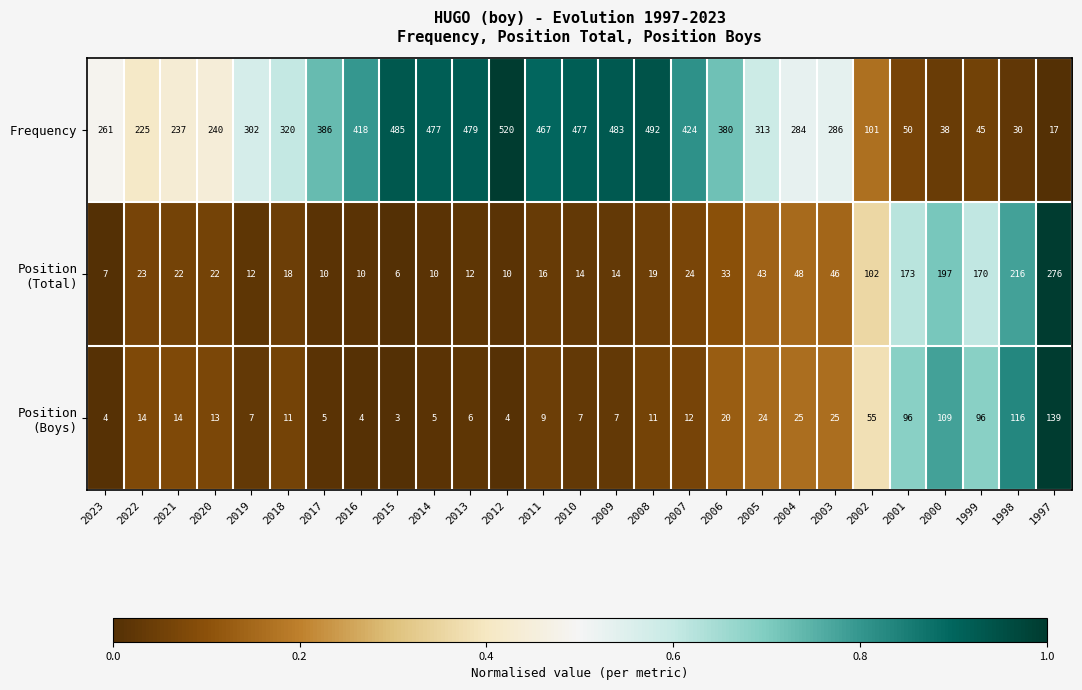

What is the difference between the highest and lowest values at 1998?

186